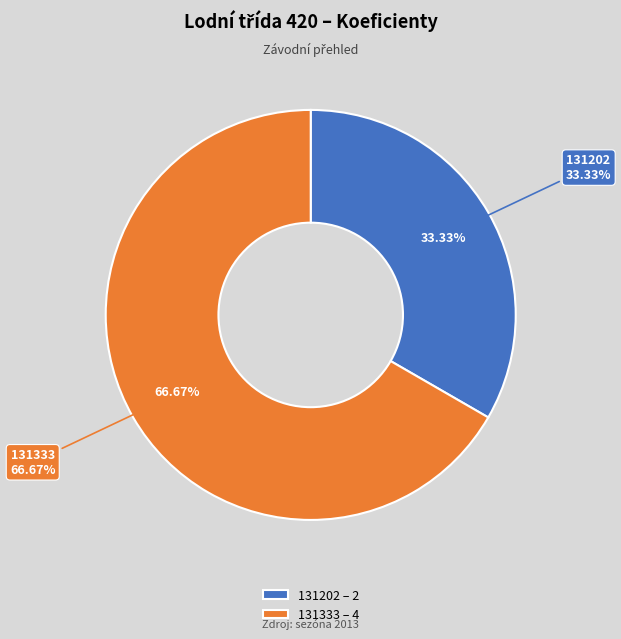

To the nearest percent, what is the difference between the 131202 and 131333 slice percentages?

33%